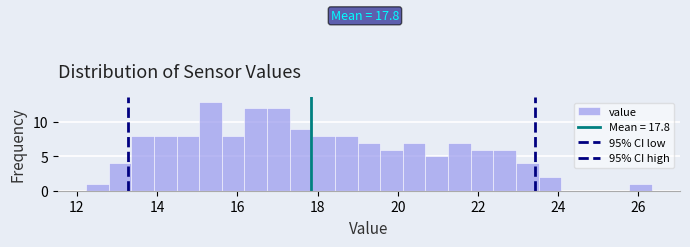

Read against the x-axis, roughly where is the centre of the tallest bar?

15.4